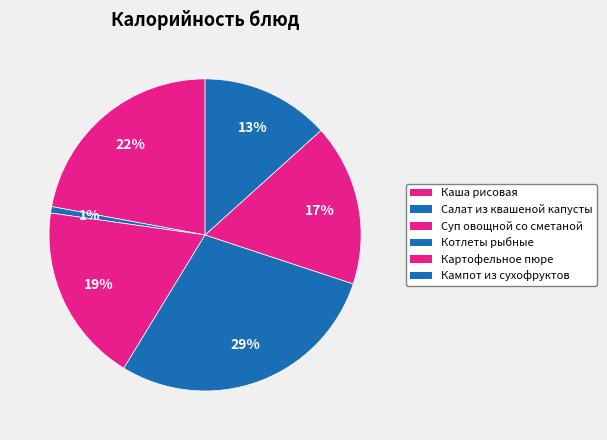

How many segments does this pie chart have?

6